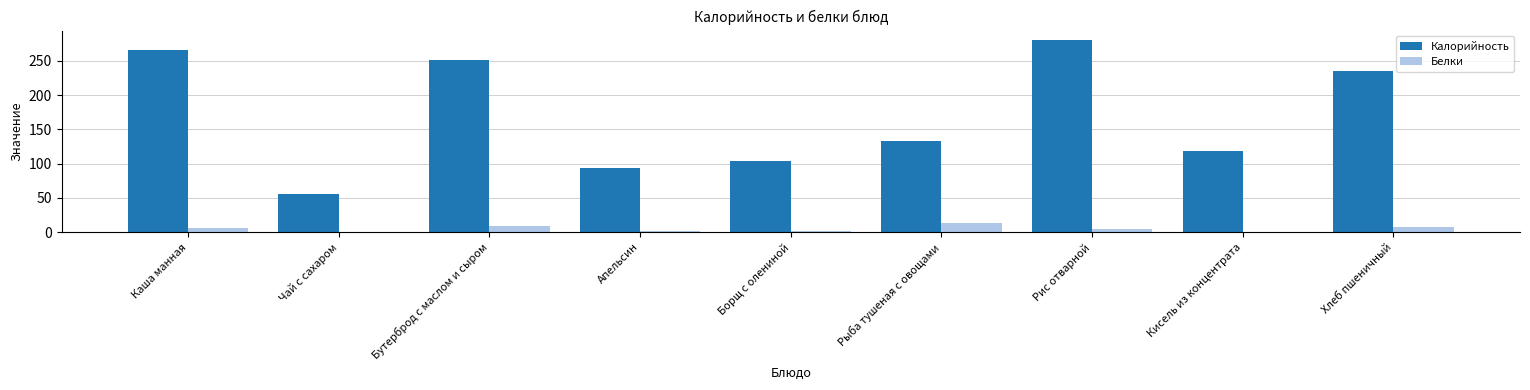

Are the bars grouped side by side (vs. stacked)?

Yes